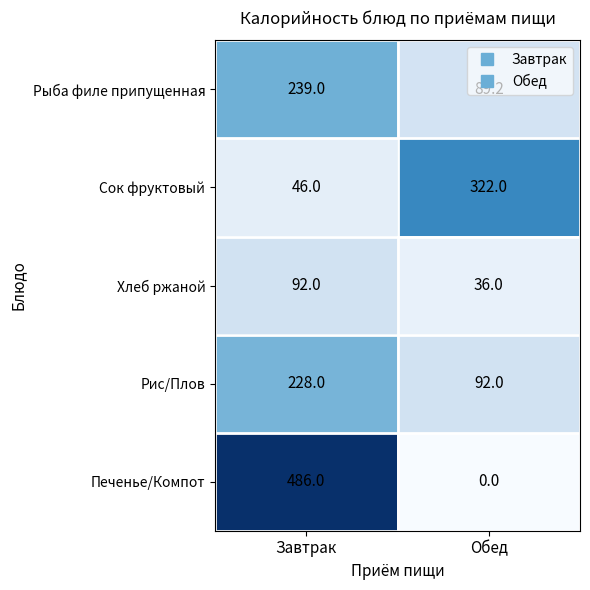

What is the highest value of the Рис/Плов series?

228.0